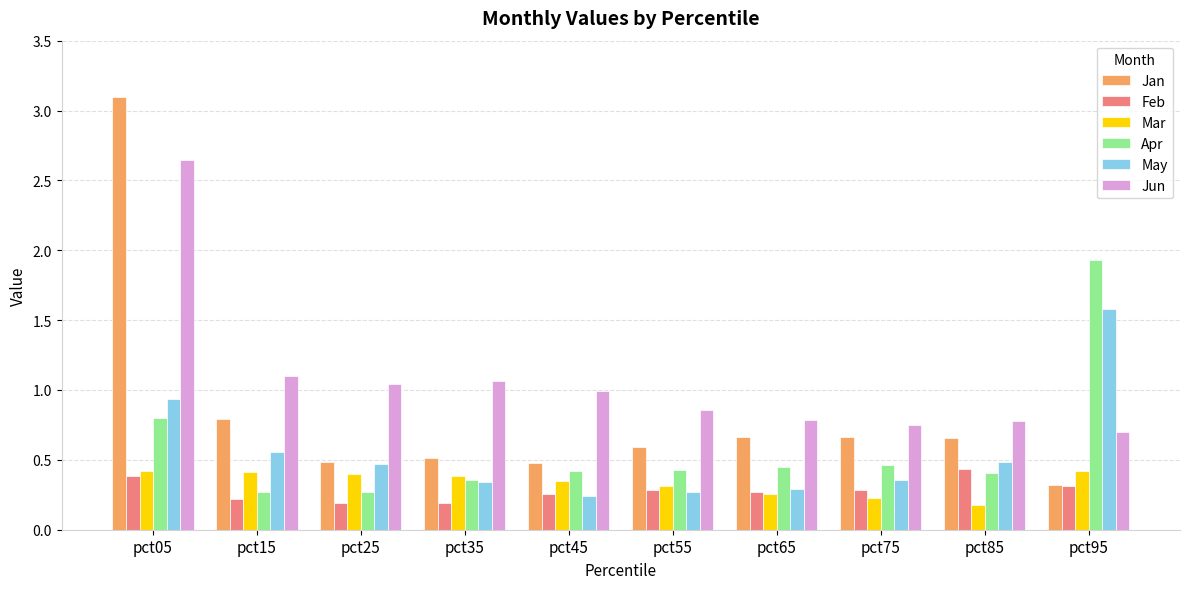

What is the sum of the May values at pct65 and pct05?

1.2